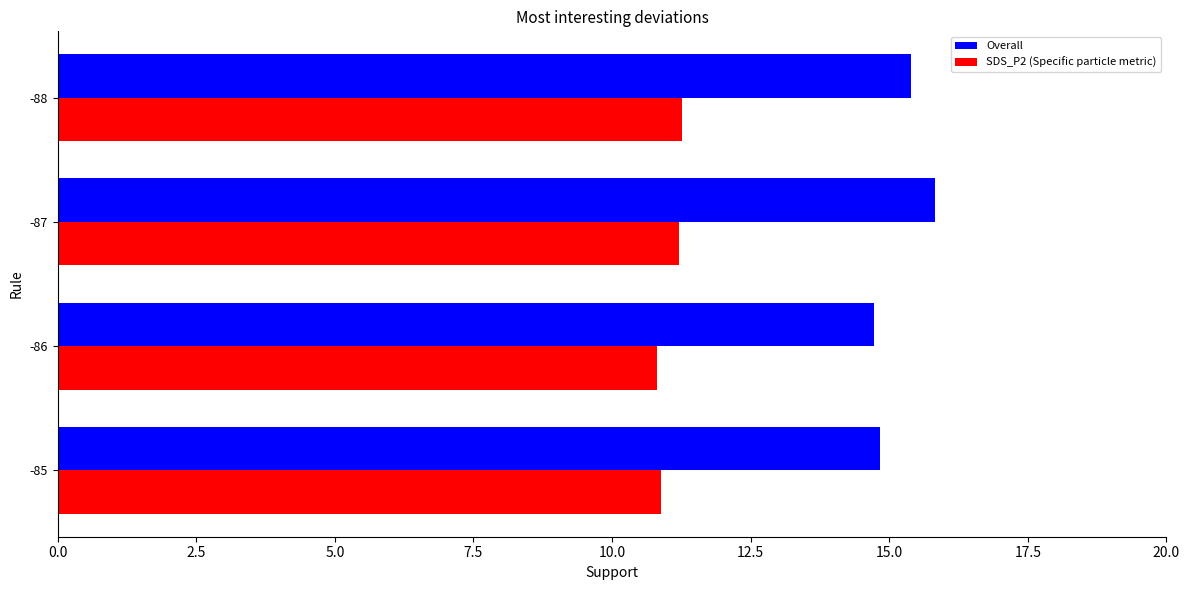

What is the total value across all series at -87?

27.0